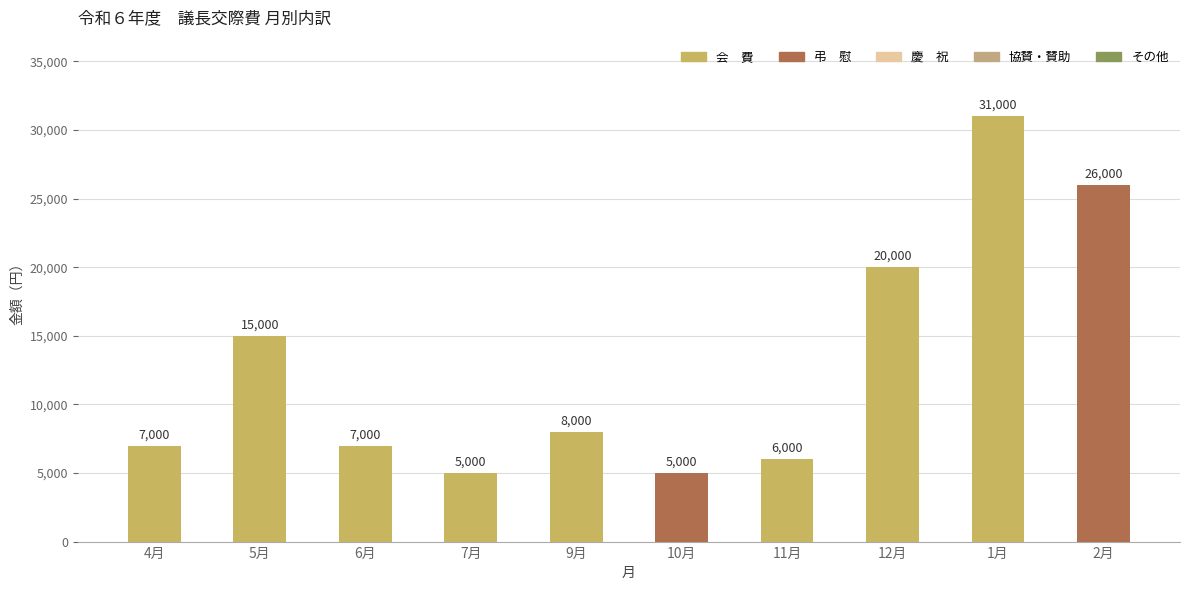

The その他 series shows 0 at 10月. True or false?

True